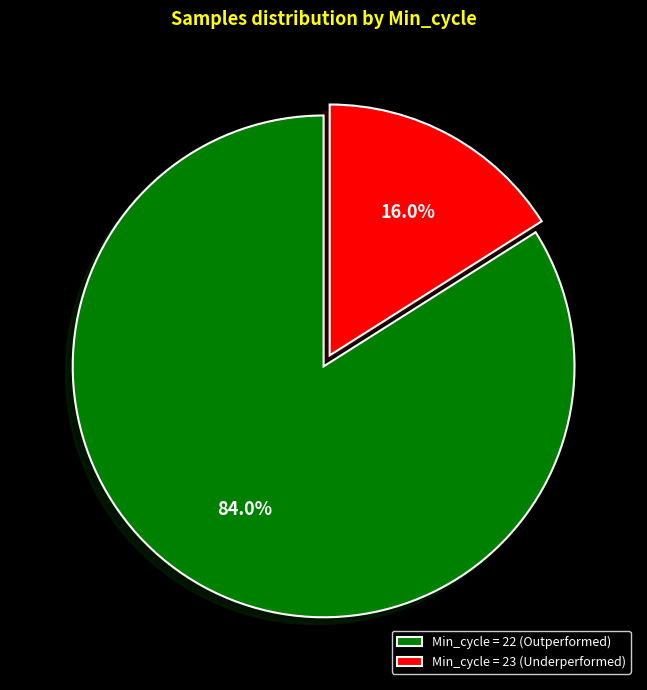

Count the number of slices in the pie.

2